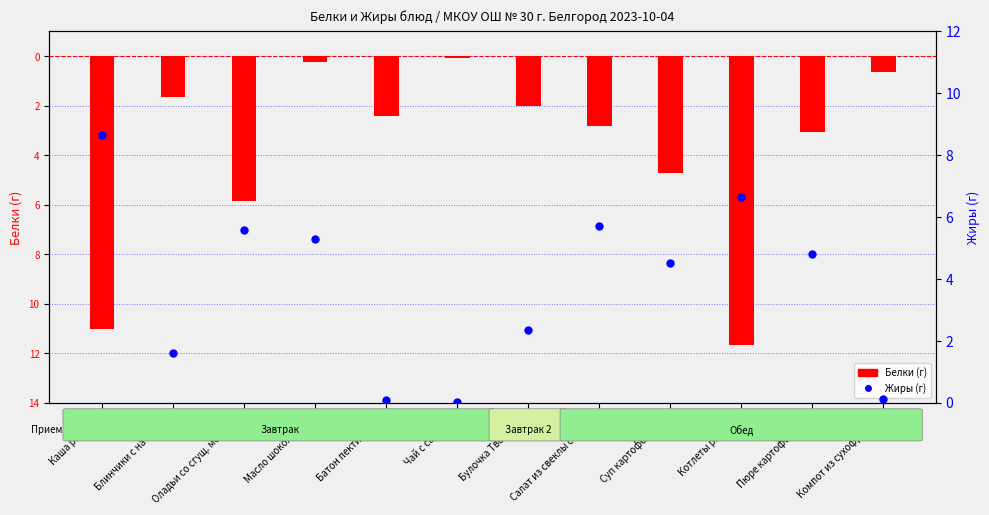

Is the value of Жиры at Салат из свеклы с сыром greater than the value of Белки at Котлеты рыбные?

Yes